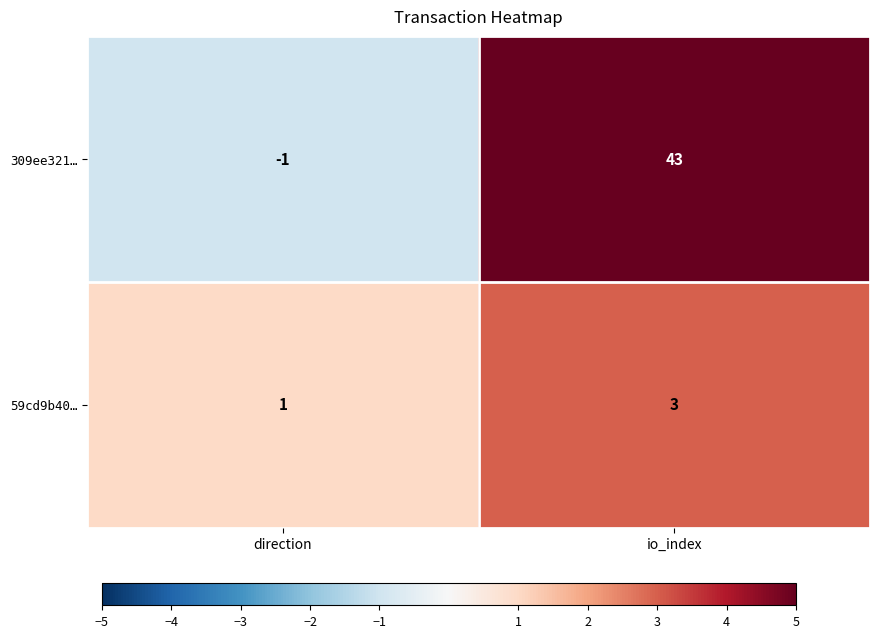

Reading left to right, list all the values displayed in this chart.

309ee321…: -1	43
59cd9b40…: 1	3